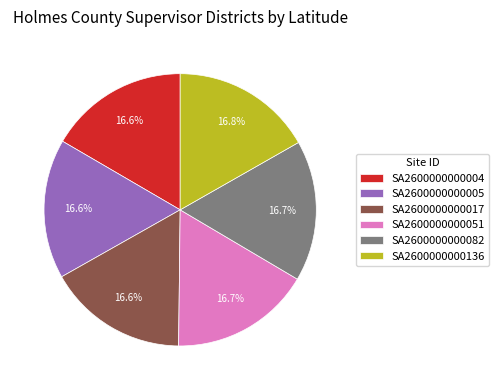

True or false: SA2600000000017 accounts for 17% of the total.

True